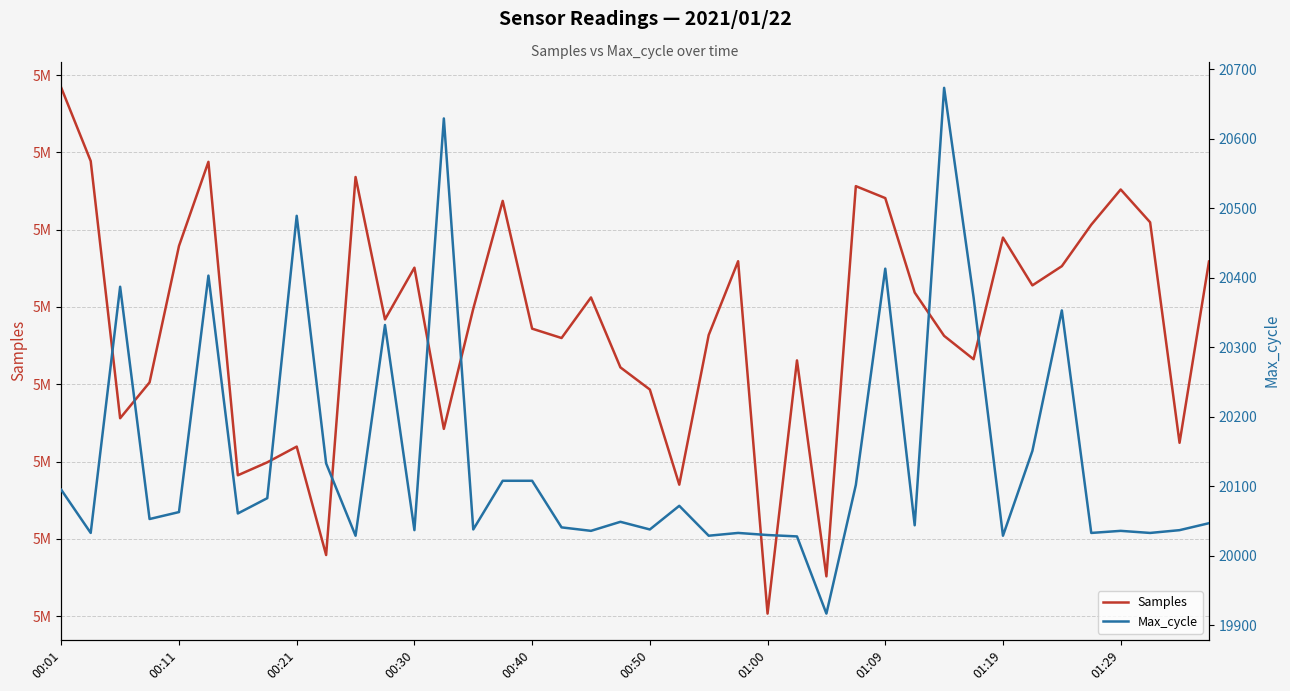

What are all the series names shown in the legend?

Samples, Max_cycle